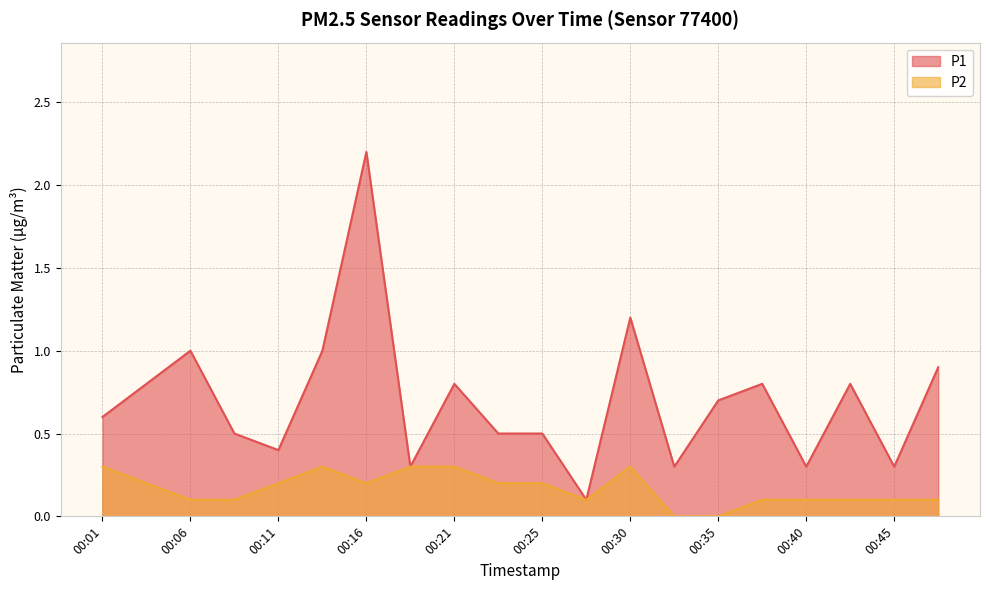

The value of P2 at 00:18 is 0.3. True or false?

True